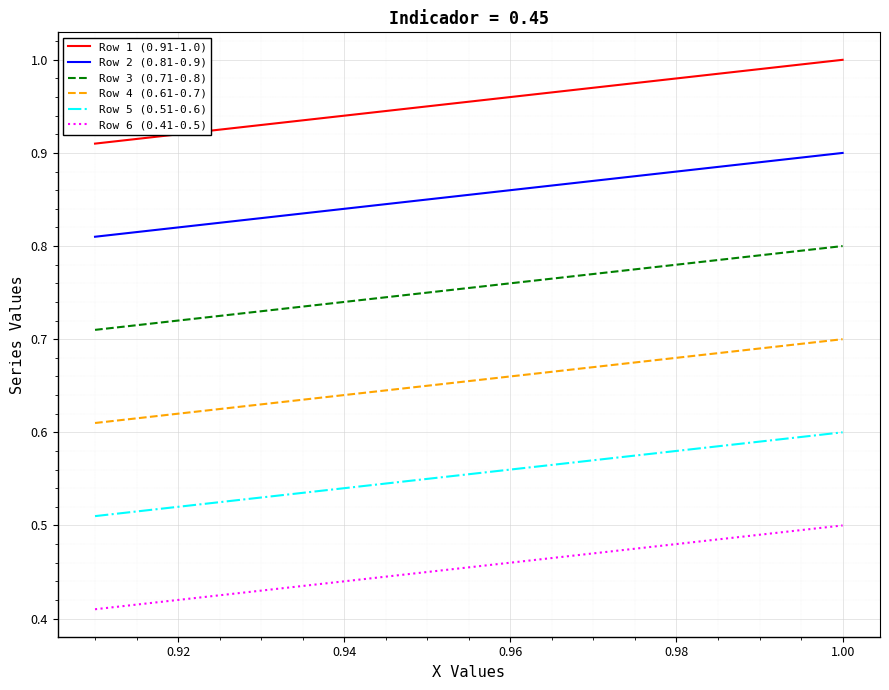

True or false: Row 4 (0.61-0.7) and Row 2 (0.81-0.9) intersect in this chart.

False